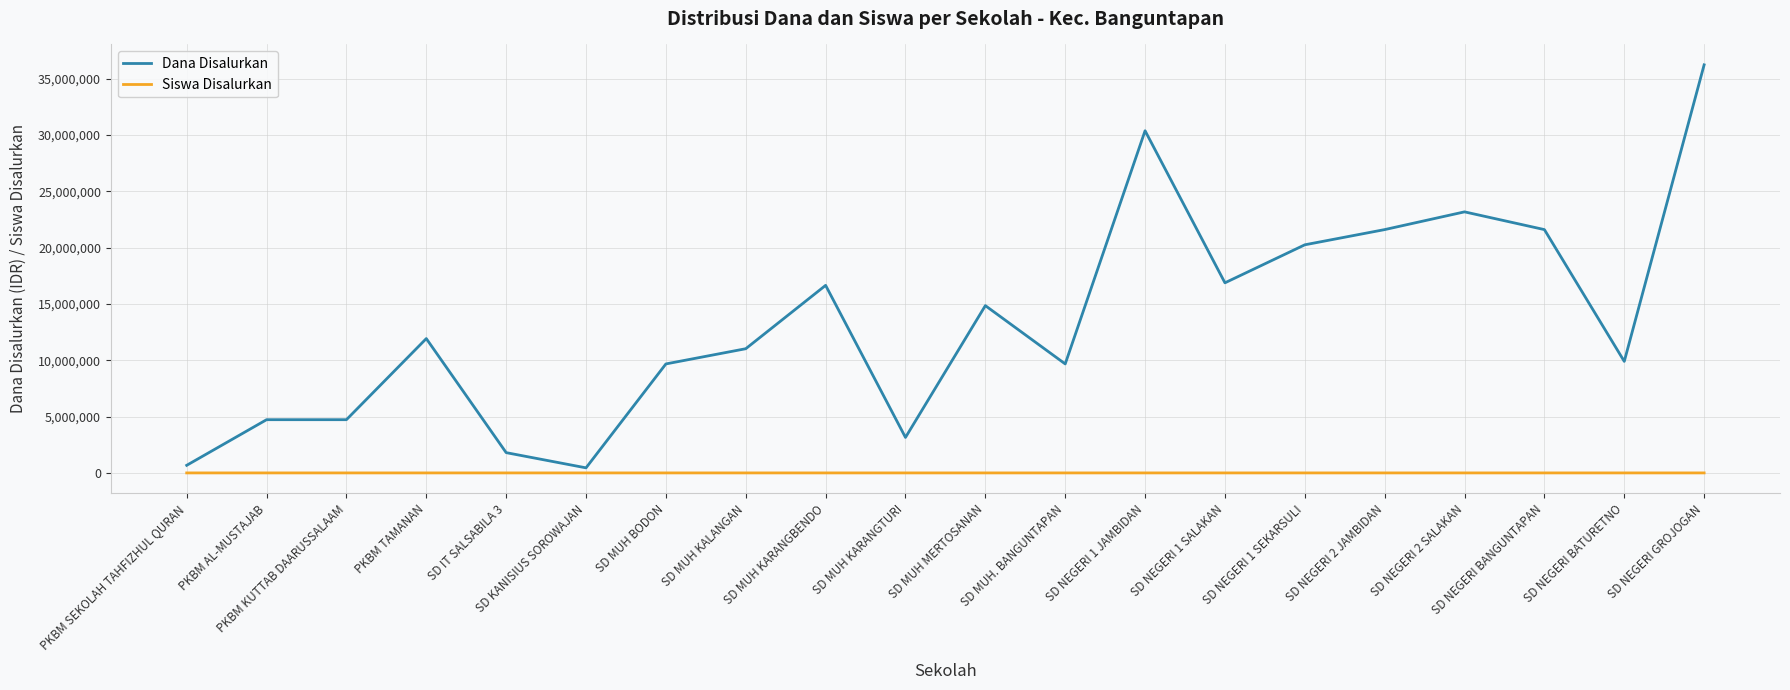

True or false: Siswa Disalurkan and Dana Disalurkan cross at least once.

False